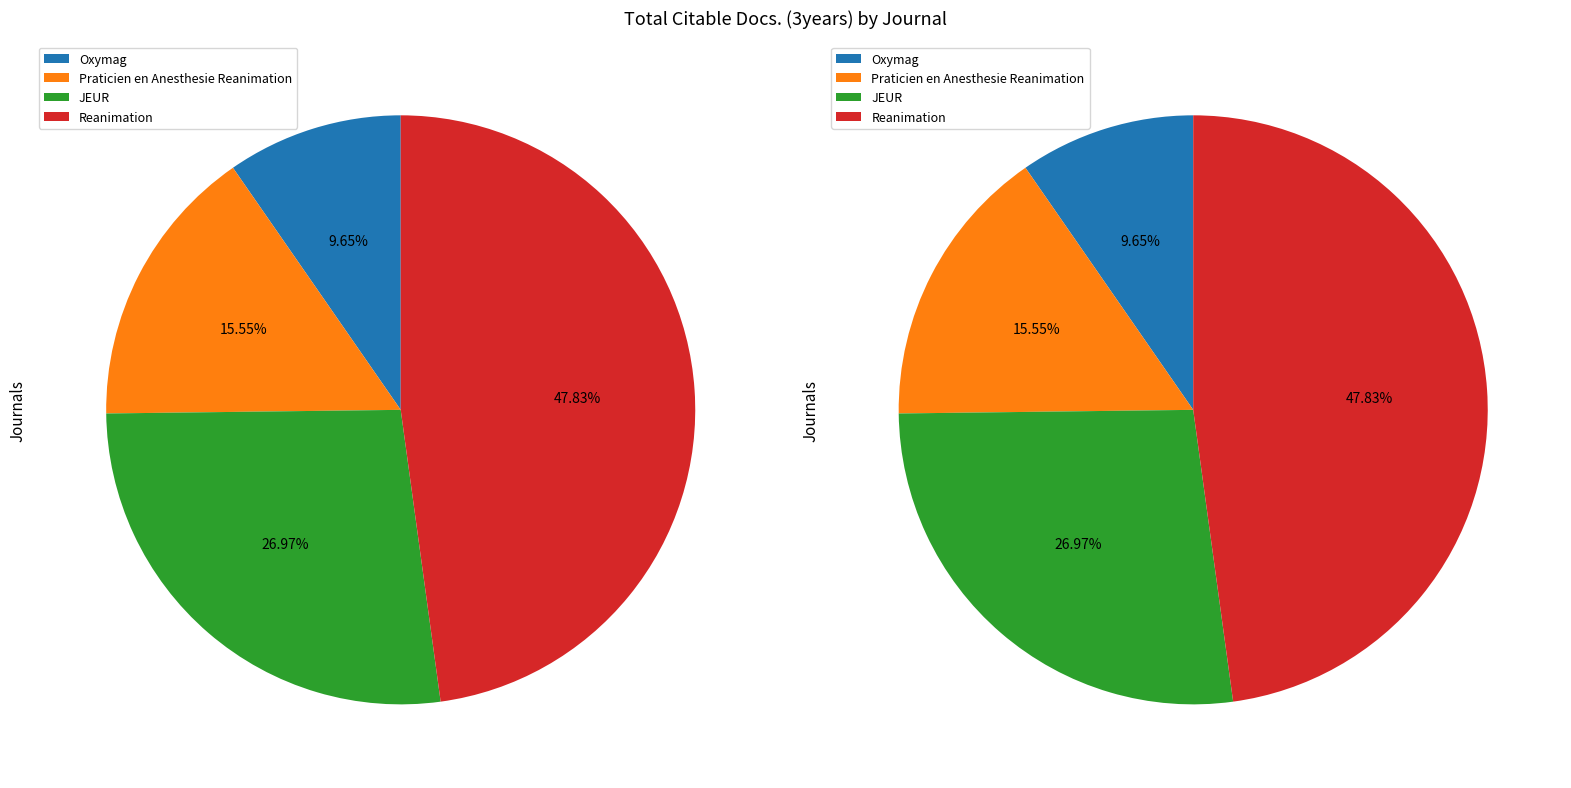

What percentage is the JEUR slice, to the nearest percent?

27%